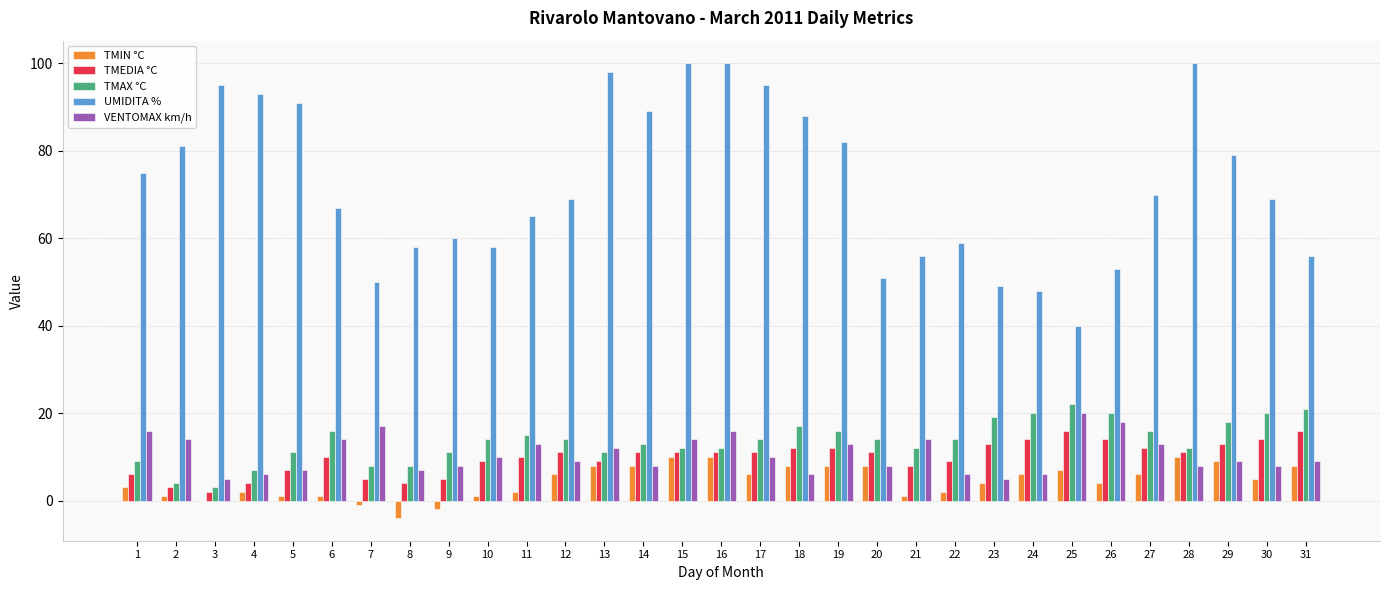

True or false: UMIDITA % has a value of 116 at 19.

False